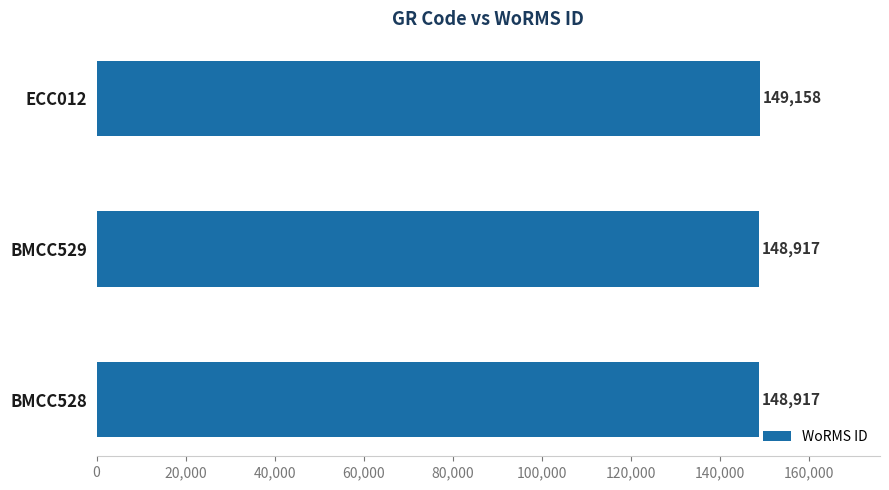

Is it true that the value at BMCC529 is 148917?

True